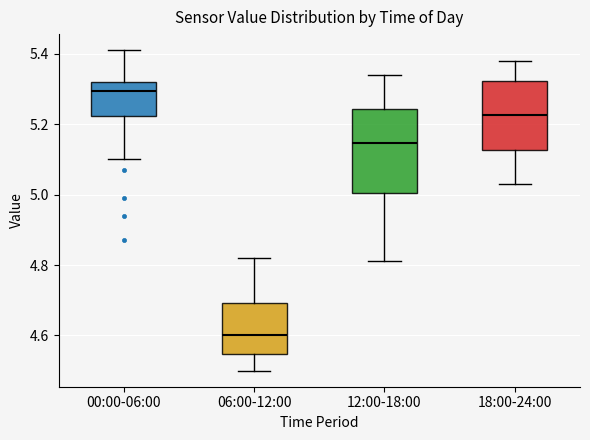

Comparing the boxes themselves (not the whiskers), which one is the tallest?

12:00-18:00